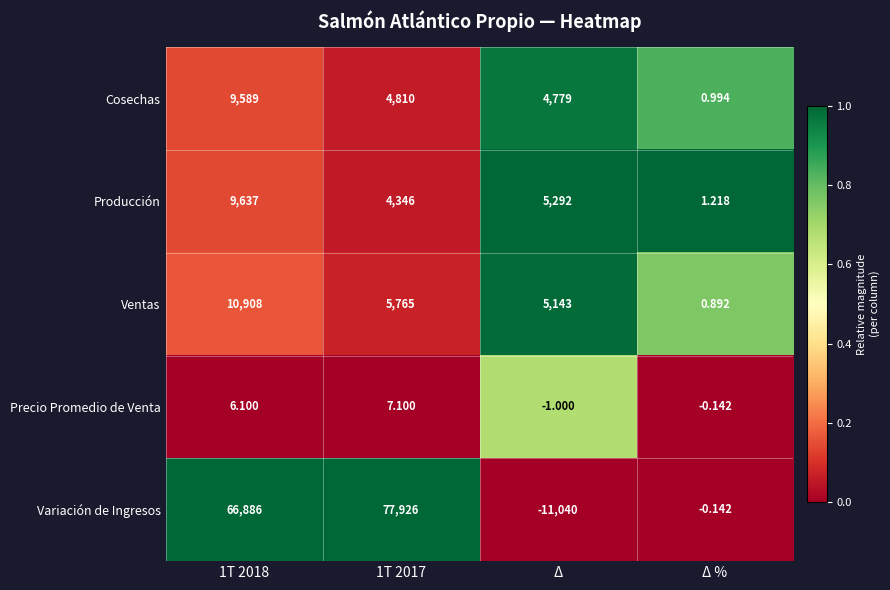

Which series has the largest total across all categories?

Variación de Ingresos